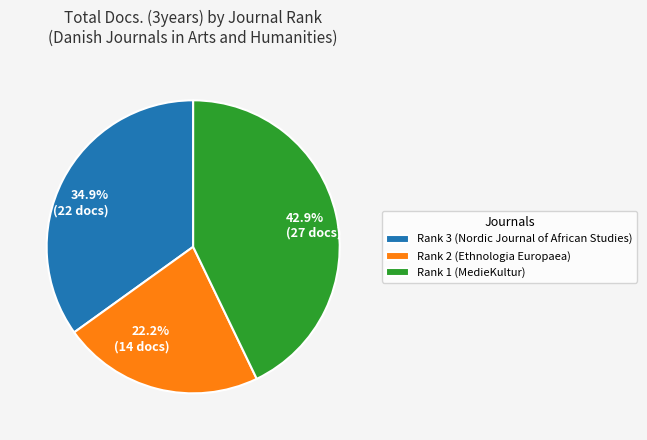

To the nearest percent, what is the combined percentage of Rank 3 (Nordic Journal of African Studies) and Rank 1 (MedieKultur)?

78%